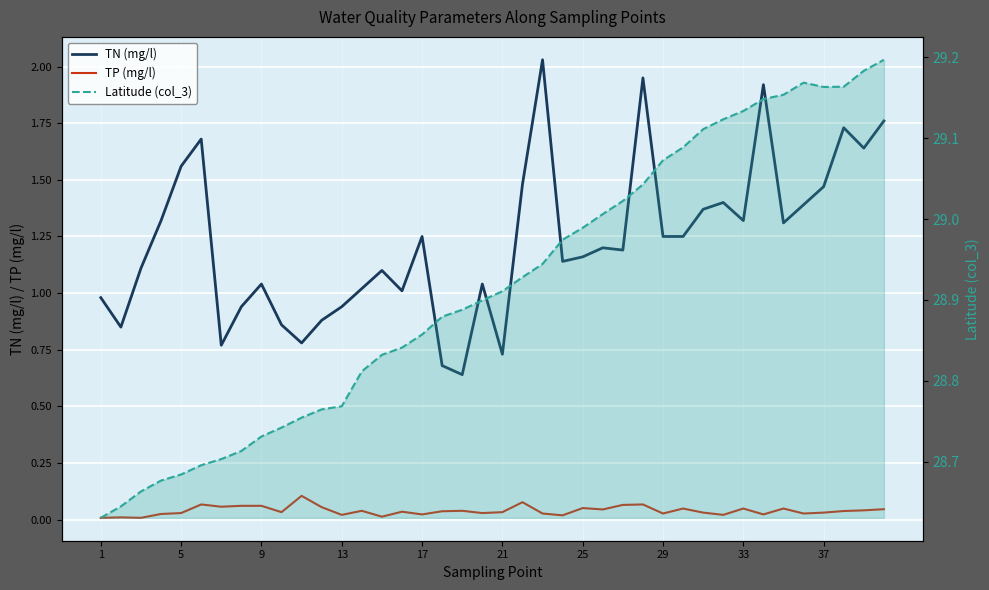

What is the difference between the second highest and minimum values in the TP (mg/l) series?

0.1